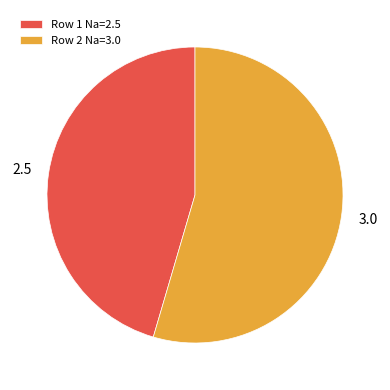

Count the number of slices in the pie.

2